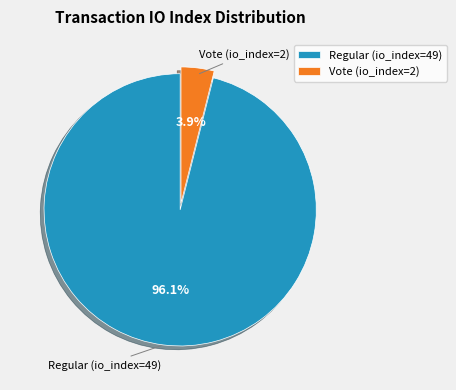

What is the smallest slice in the pie chart?

Vote (io_index=2)